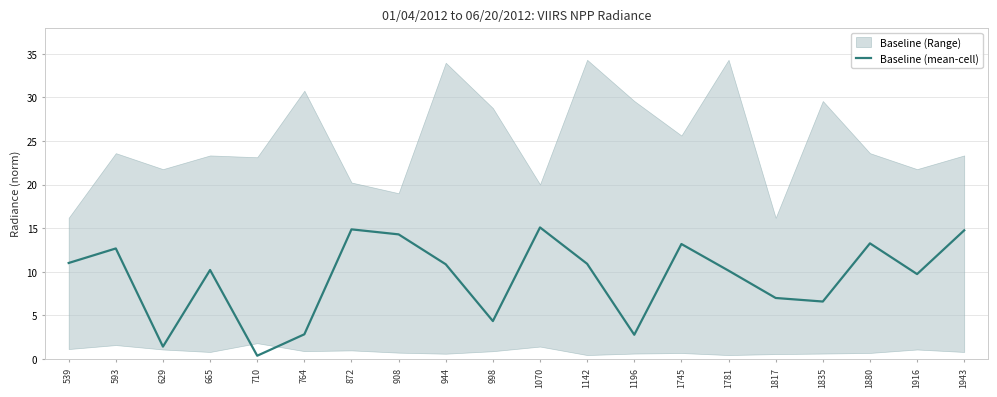

What is the value of the 11th point from the left?

15.1